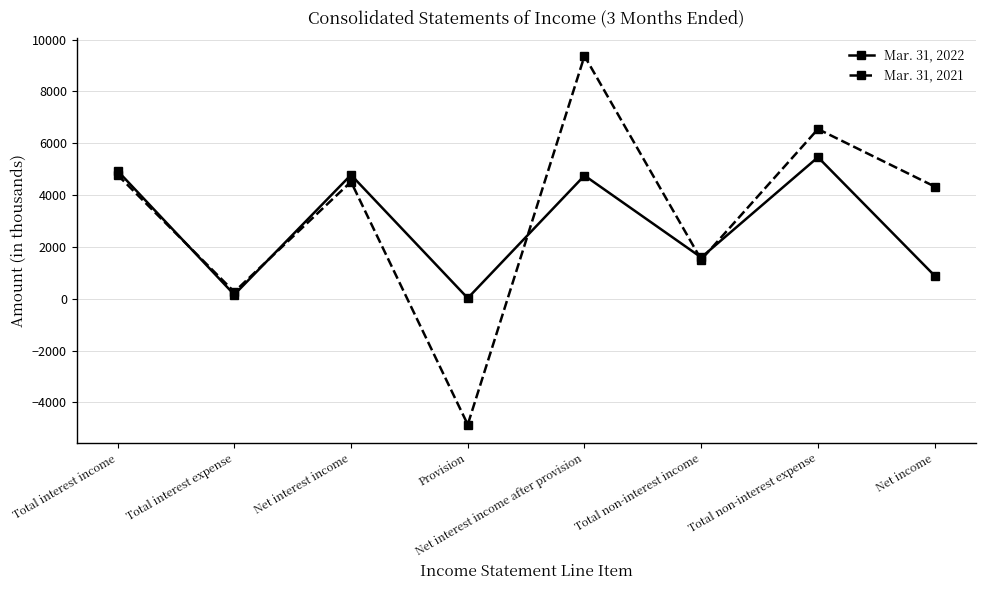

Read the Mar. 31, 2022 value at Total non-interest income, to the nearest 100.

1600